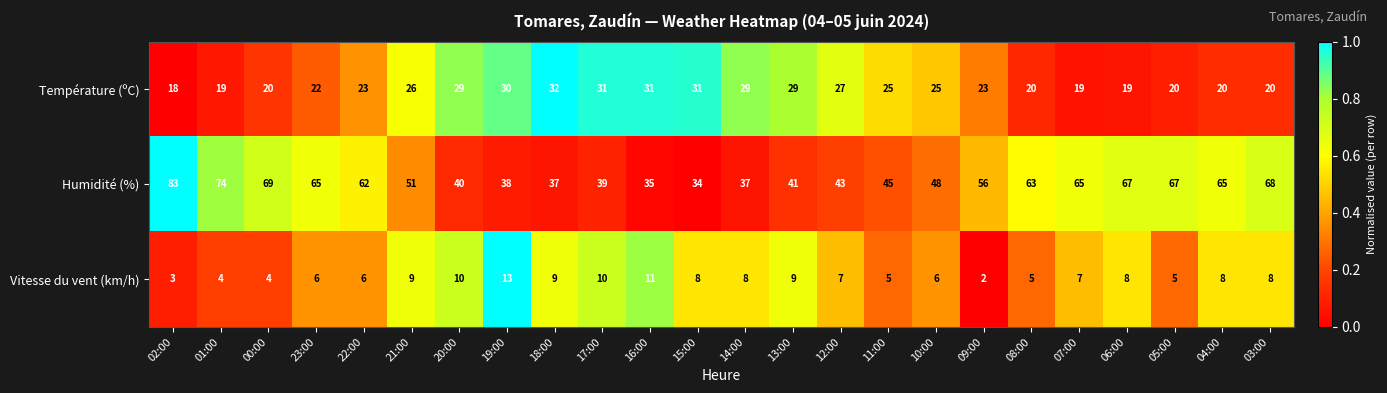

What is the spread (max minus min) of values at 02:00?

80